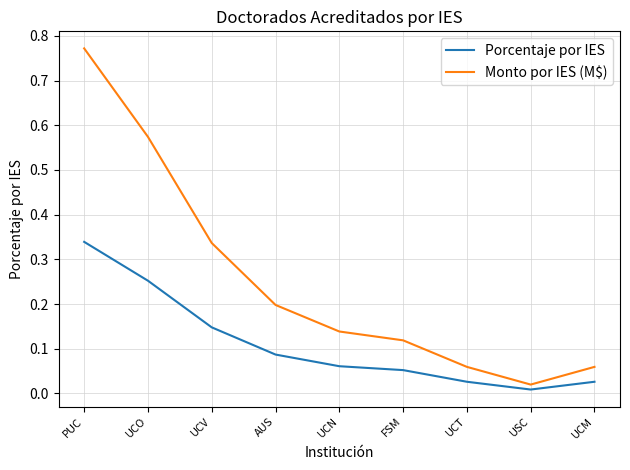

Where is the first local minimum for Monto por IES (M$)?

USC